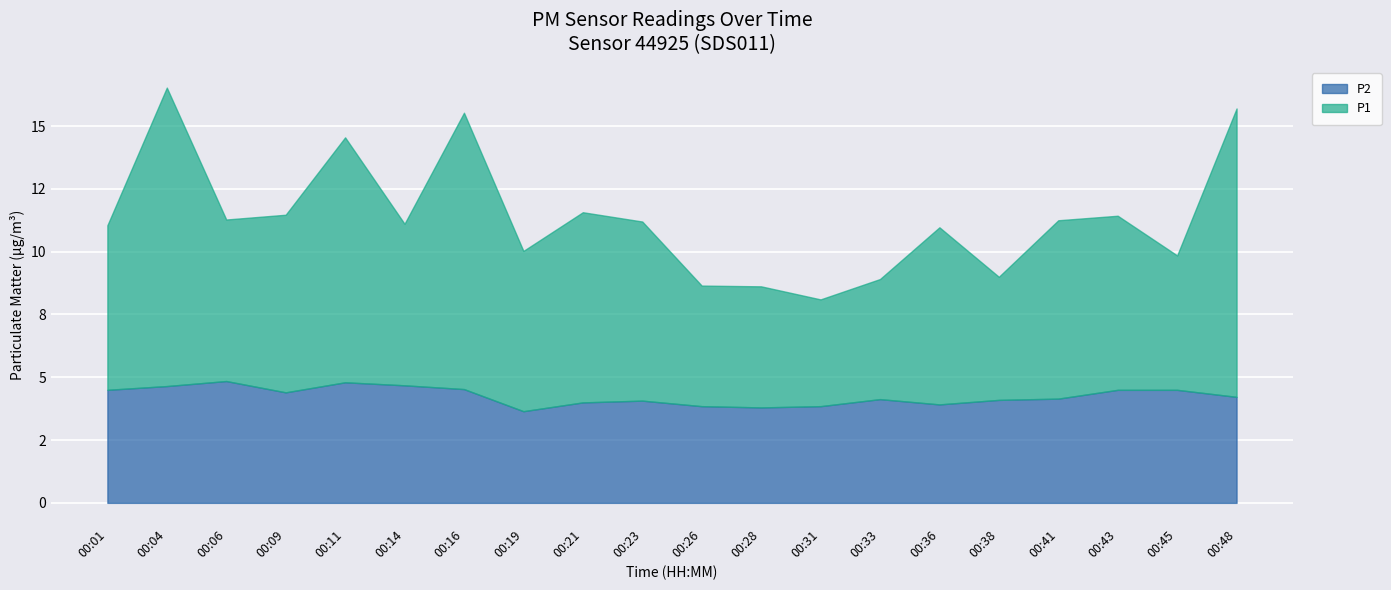

At which category is the sum across all series the highest?

00:04